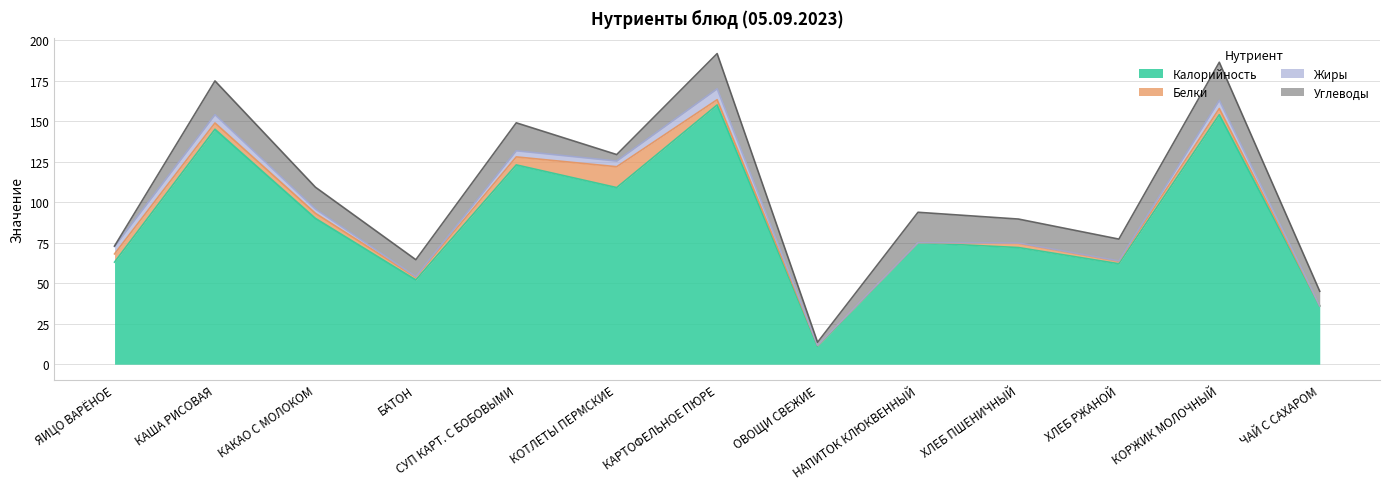

Is it true that Жиры equals 4.2 at КАРТОФЕЛЬНОЕ ПЮРЕ?

False